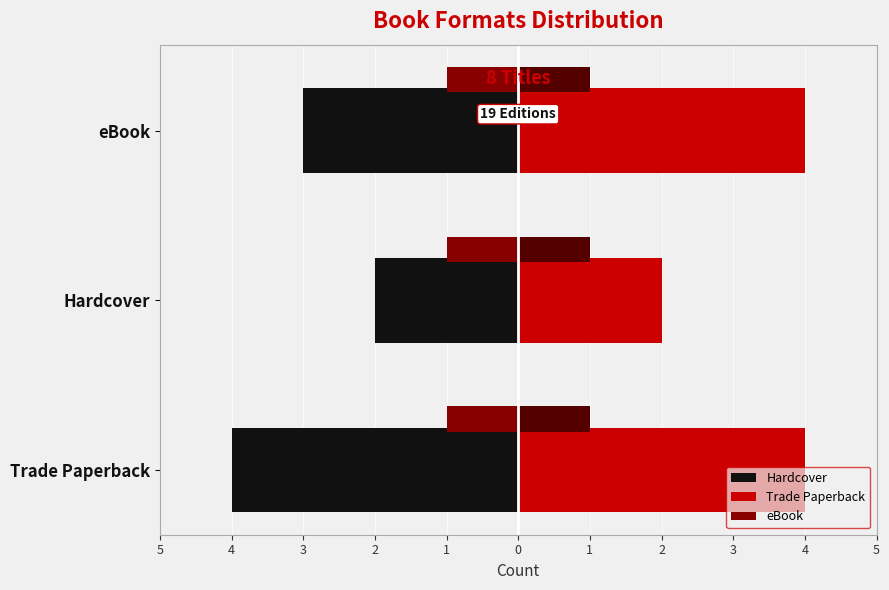

Is it true that Hardcover equals -5.8 at Trade Paperback?

False